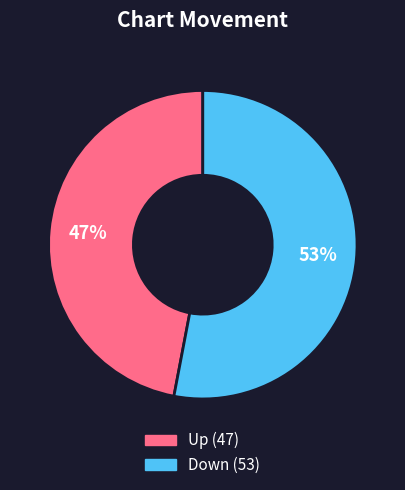

To the nearest percent, what is the average slice percentage?

50%